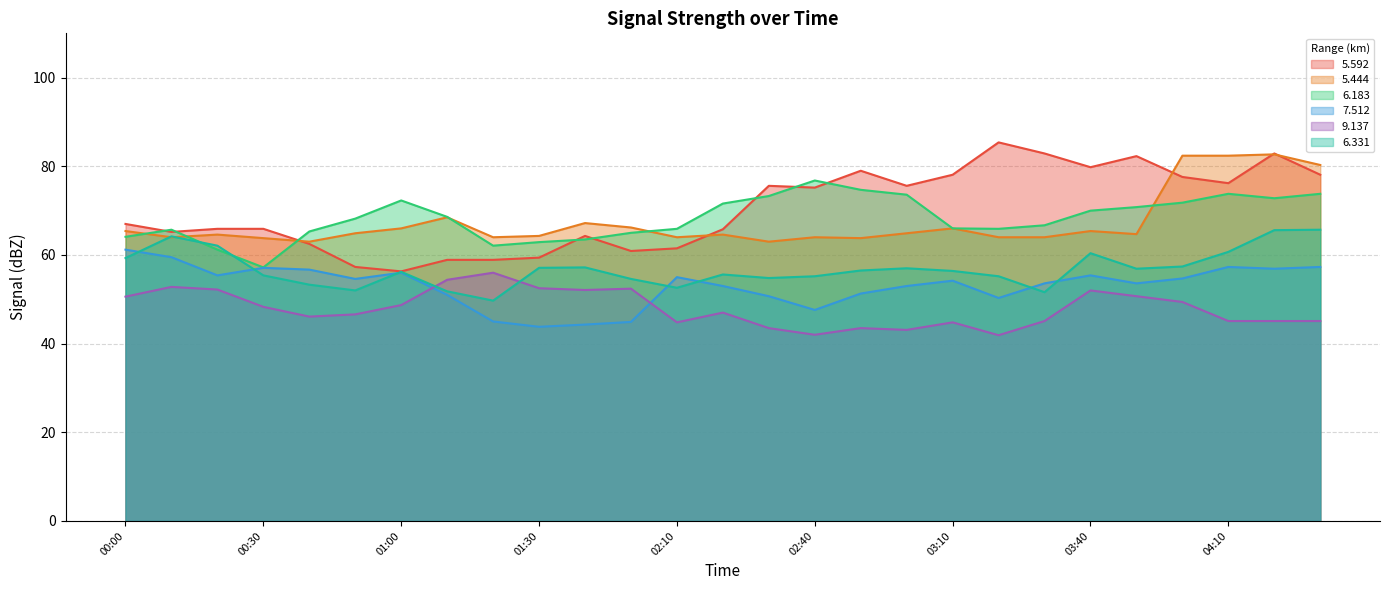

What is the difference between the   9.137 values at 01:50 and 04:20?

7.3